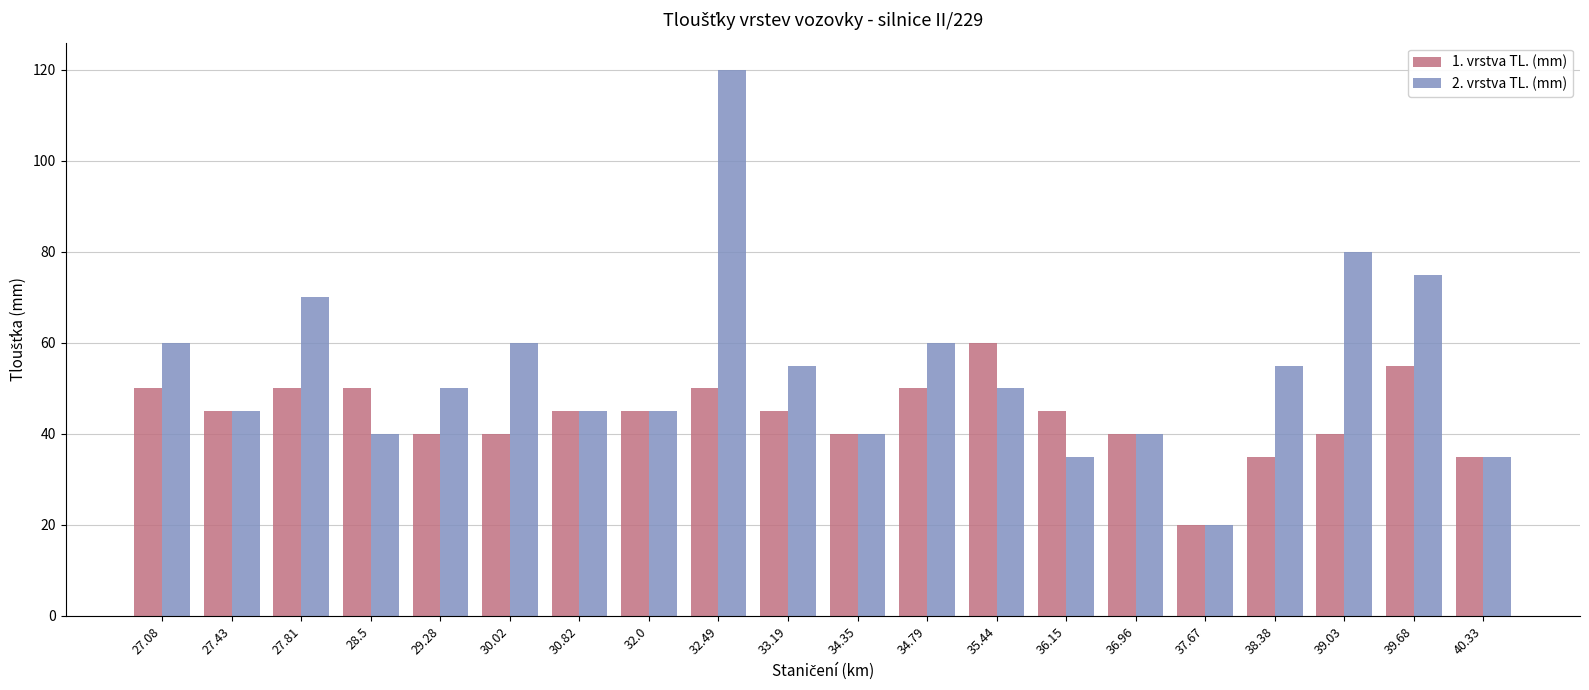

What is the value of the 2. vrstva TL. (mm) bar at the 16th from the left?

20